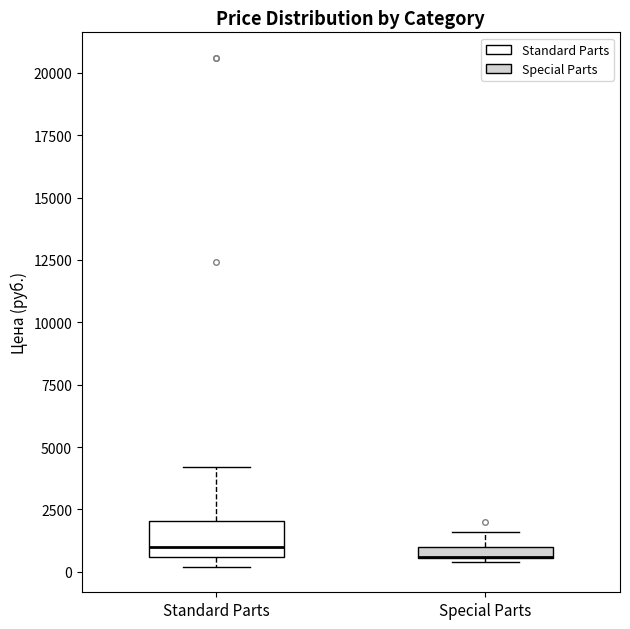

Where is the upper edge of the box for Standard Parts on the y-axis? The values are not printed on the chart, so give them approximately, as read against the axis.

2000